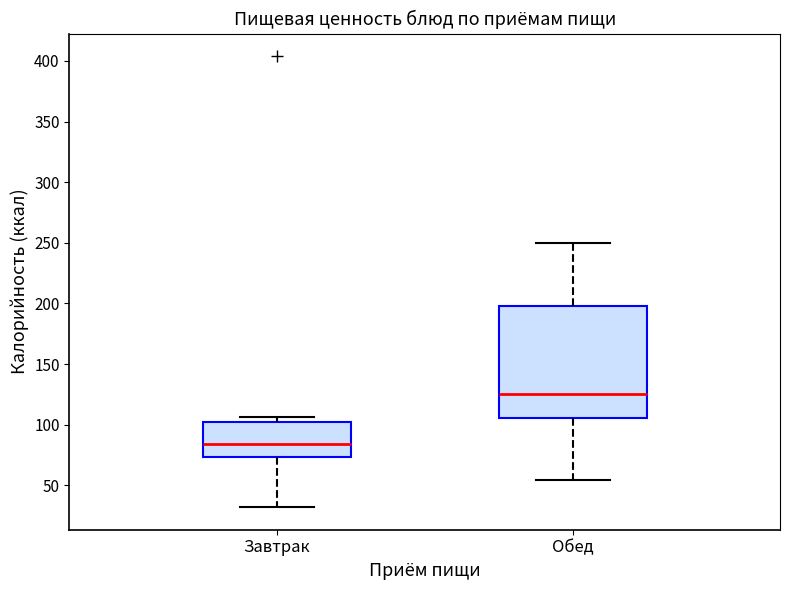

Comparing the boxes themselves (not the whiskers), which one is the tallest?

Обед